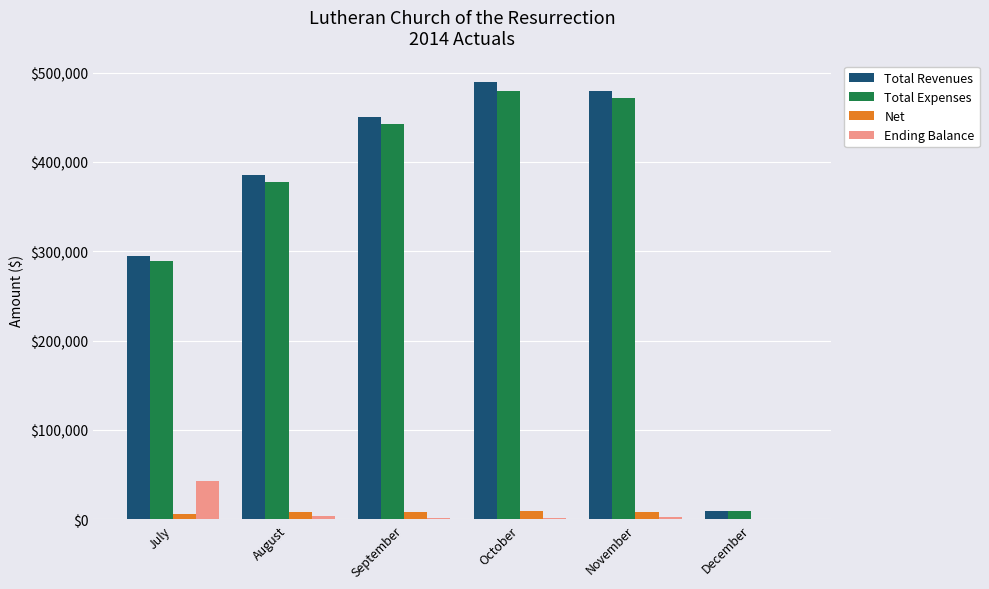

The value of Total Revenues at October is 489149.6. True or false?

True